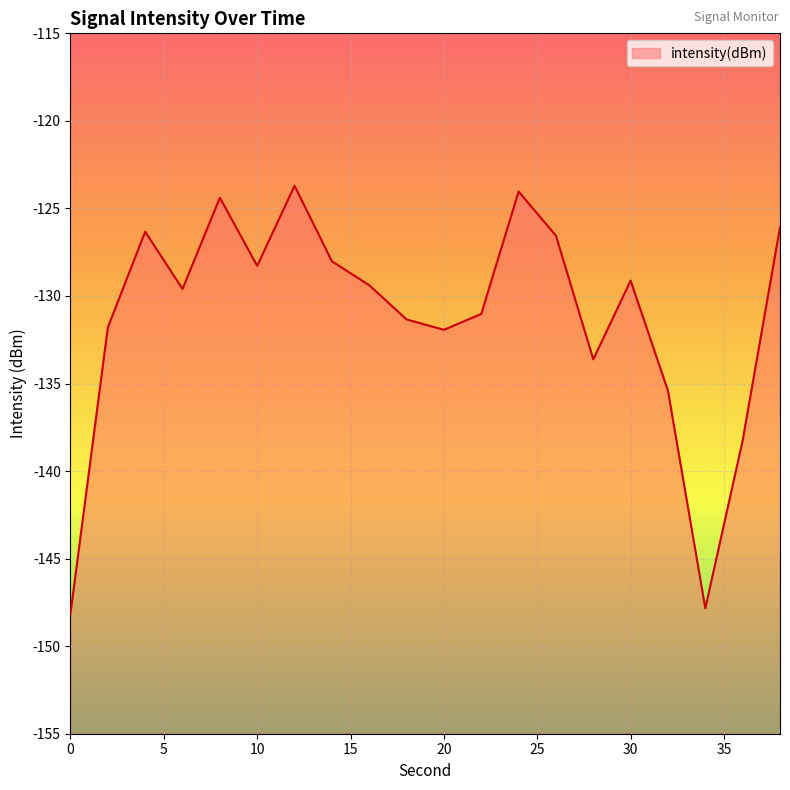

How many lines are shown in the chart?

1